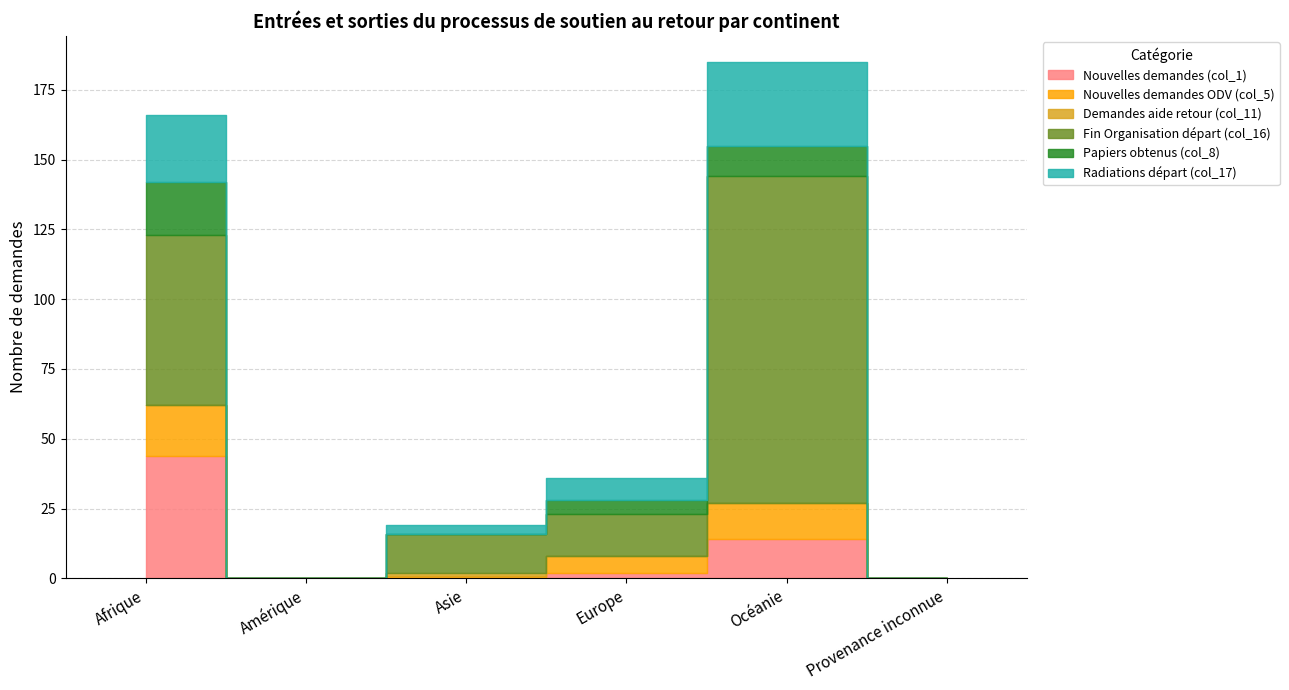

How many interior local peaks does the Demandes aide retour (col_11) series have?

1